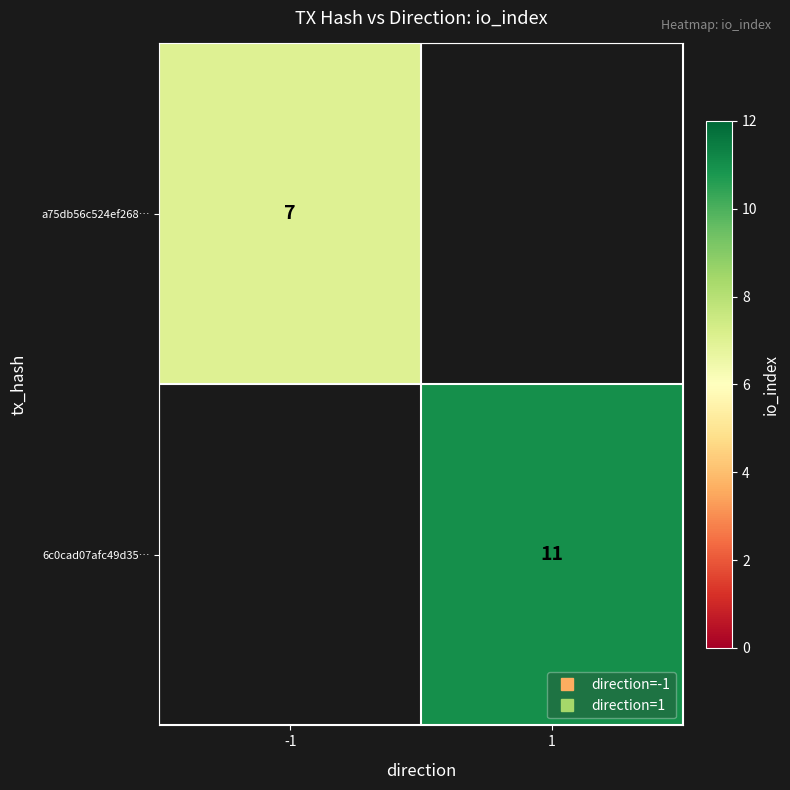

Between -1 and 1, which is larger?

1